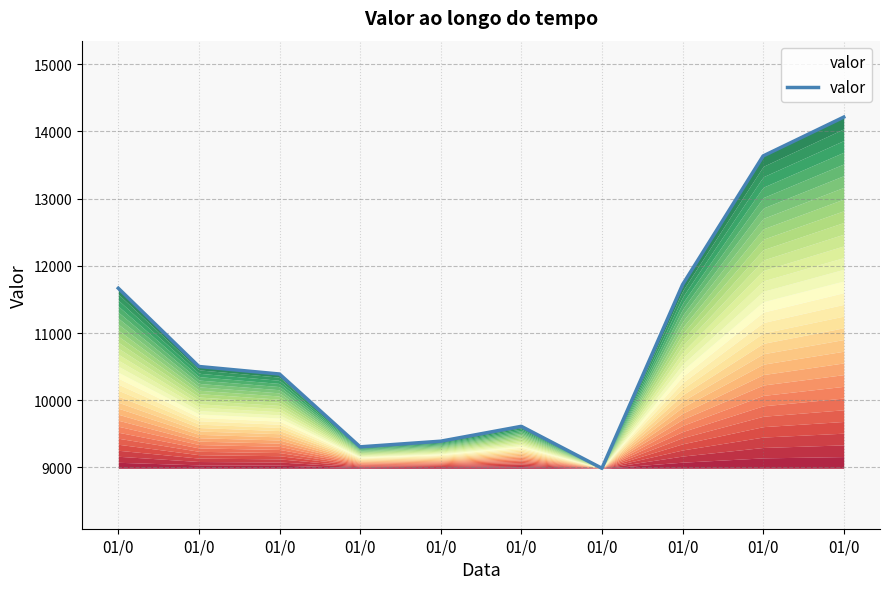

How many lines are shown in the chart?

1